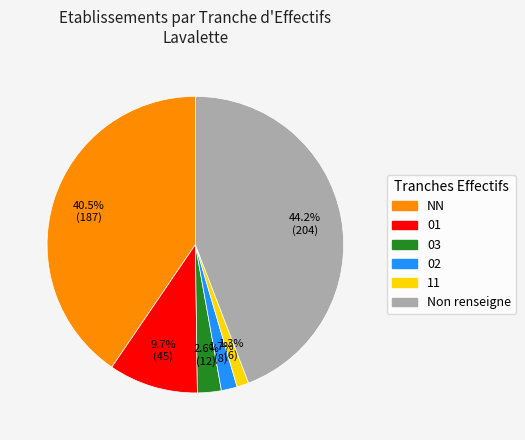

Is there a majority slice in this chart?

No